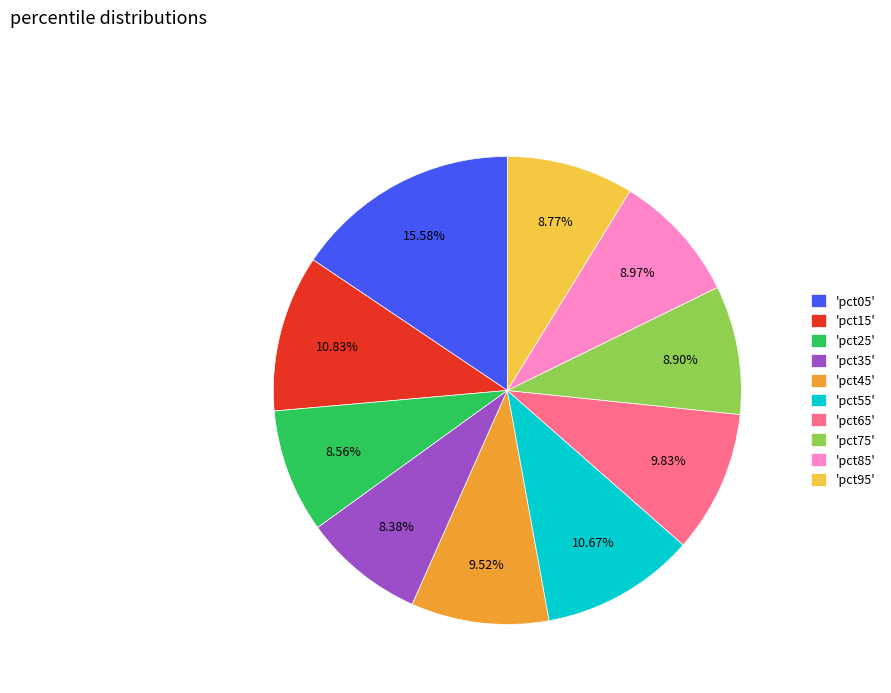

Is there any slice that represents more than half of the pie?

No